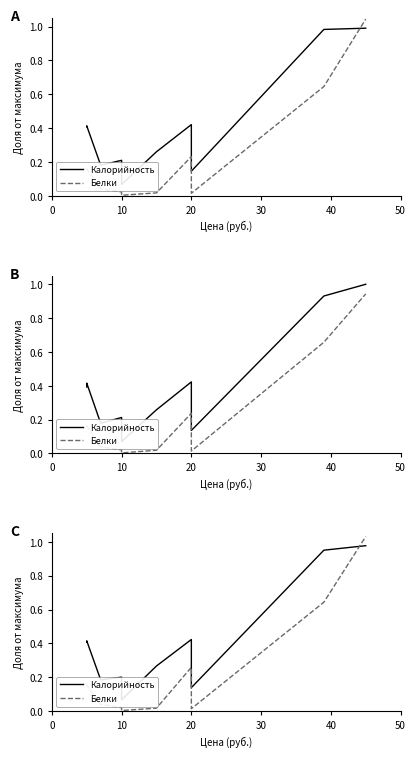

How many interior local peaks does the Белки series have?

1